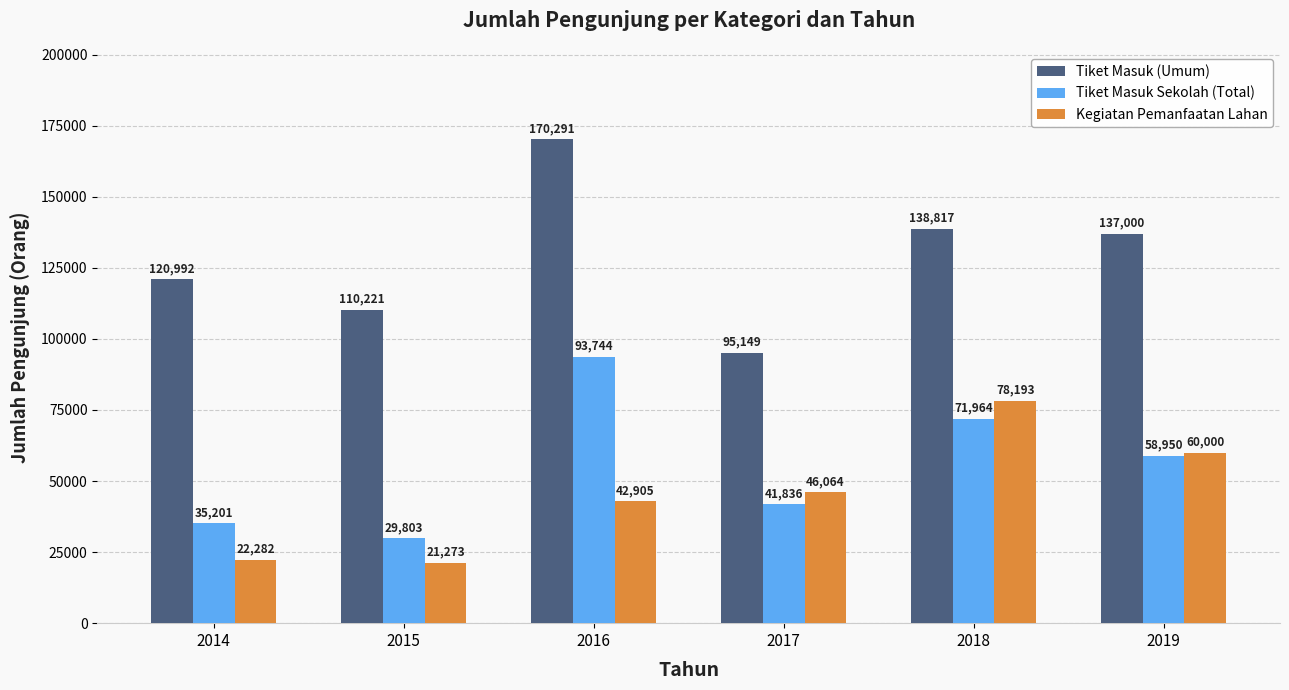

Is it true that Tiket Masuk Sekolah (Total) equals 31064 at 2019?

False